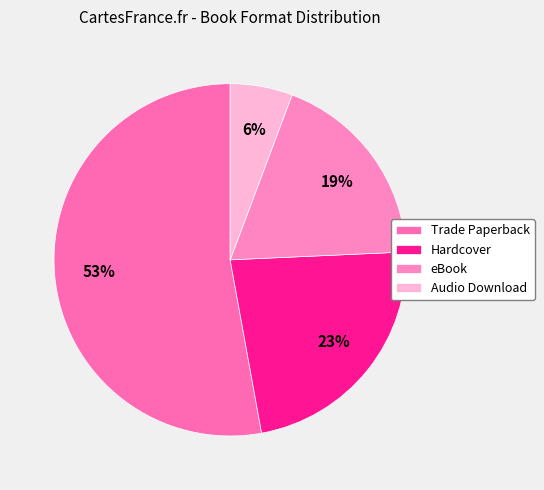

Rank the categories by value from highest to lowest.

Trade Paperback, Hardcover, eBook, Audio Download